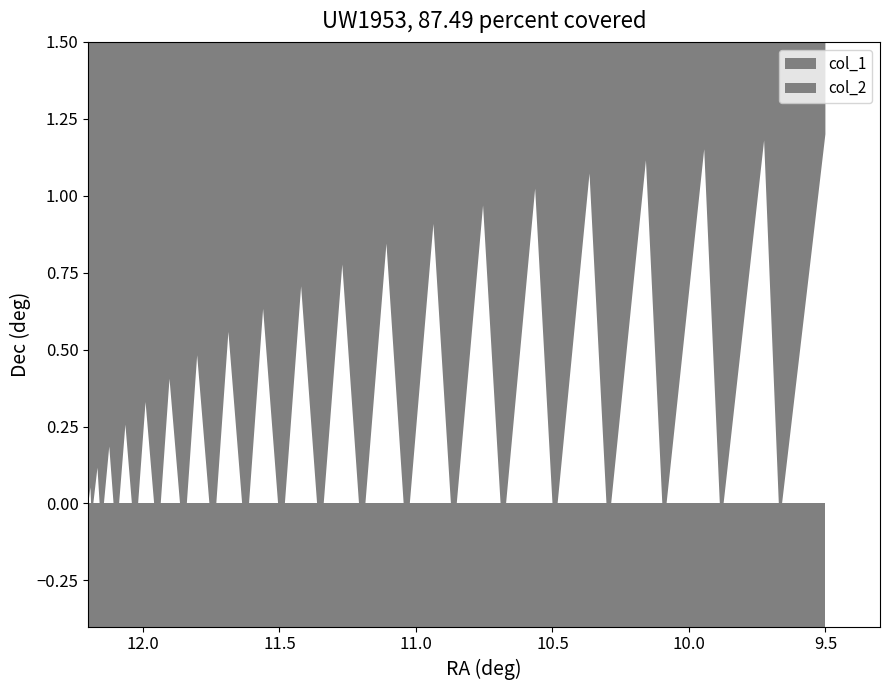

True or false: col_2 has a value of 0.0 at 9.

True